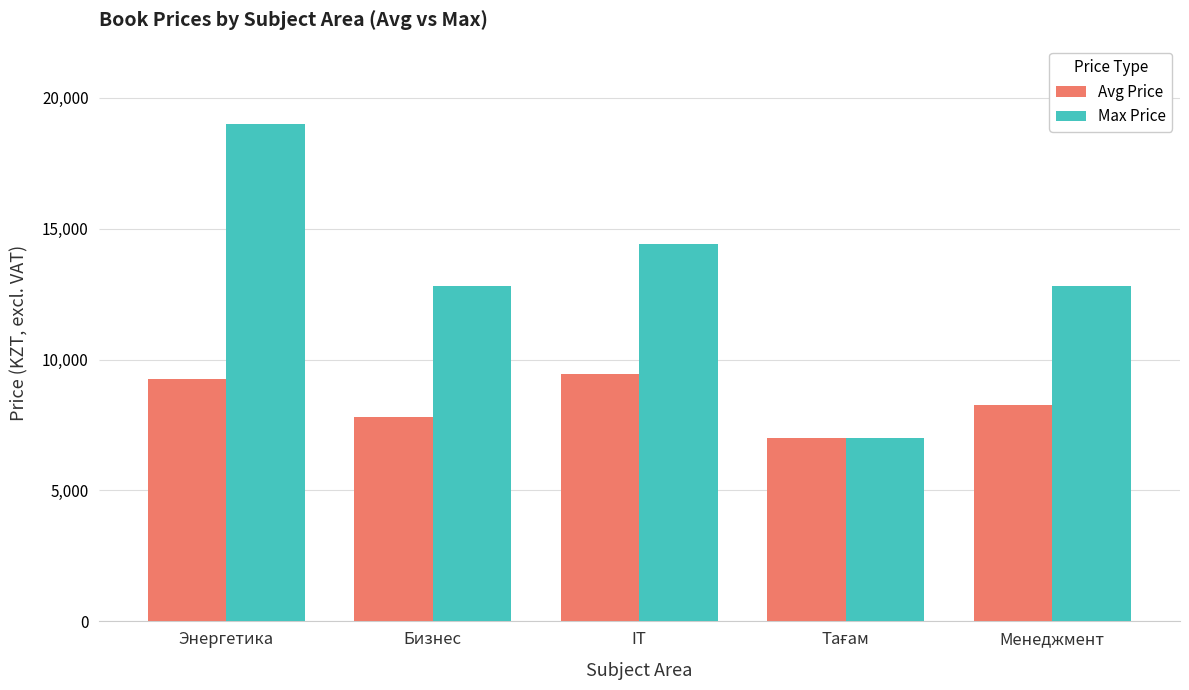

Reading right to left, what are all the values shown in this chart?

Avg Price: 8267	7000	9455	7814	9264
Max Price: 12800	7000	14400	12800	19000